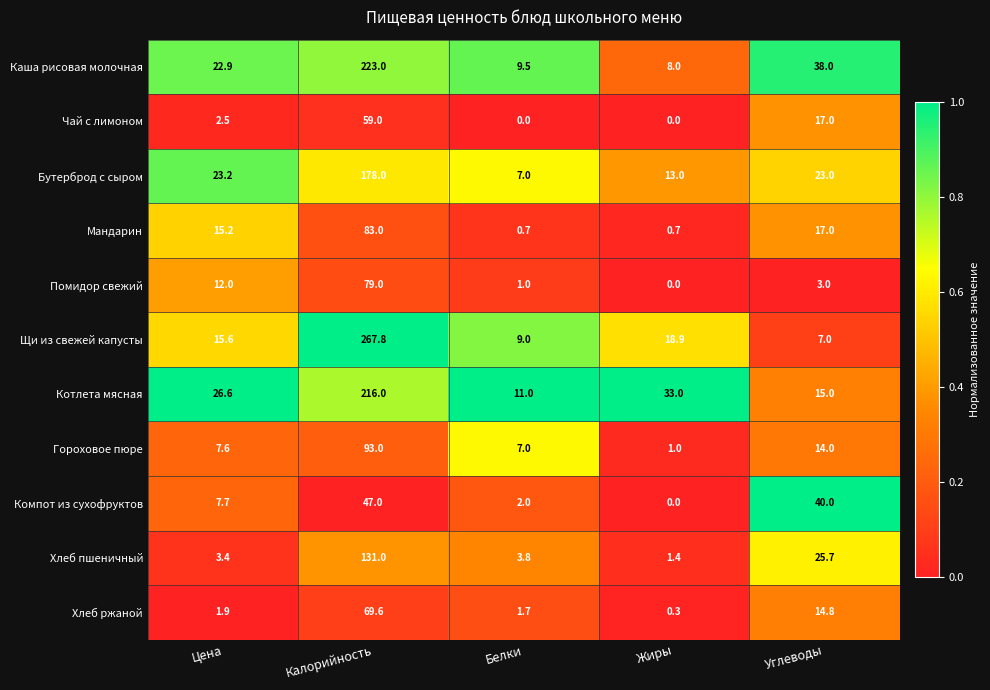

List the labels in order of Гороховое пюре value, smallest first.

Жиры, Белки, Цена, Углеводы, Калорийность